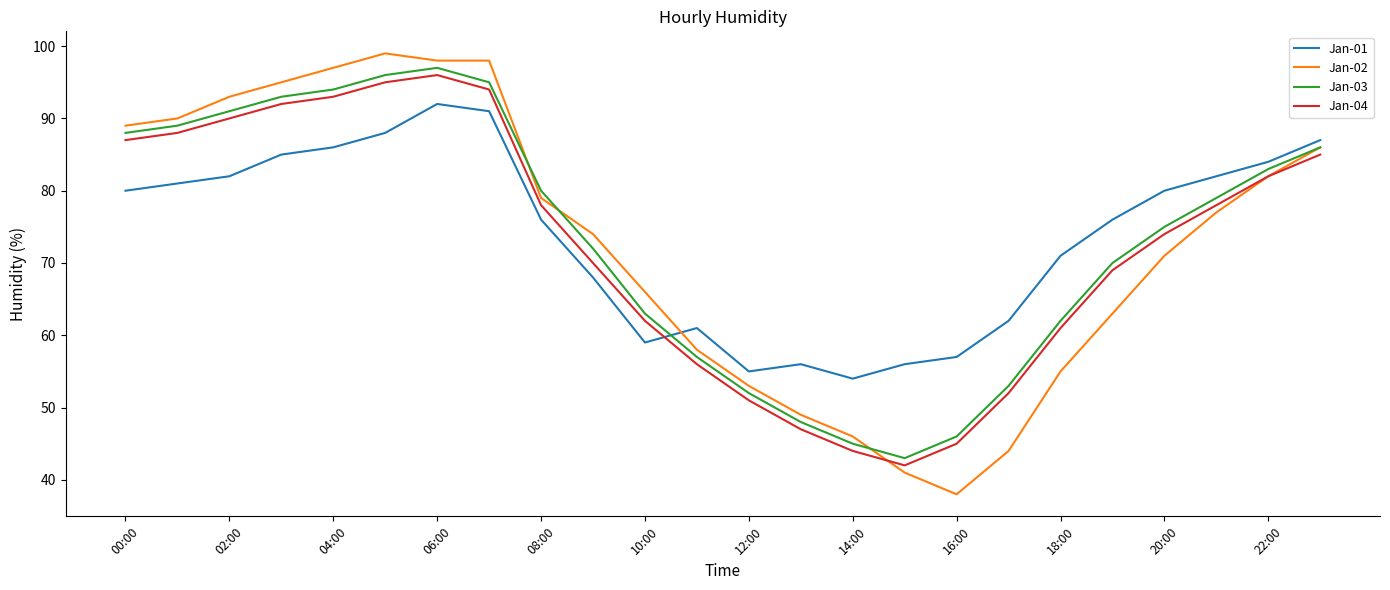

What is the smallest value displayed?

38